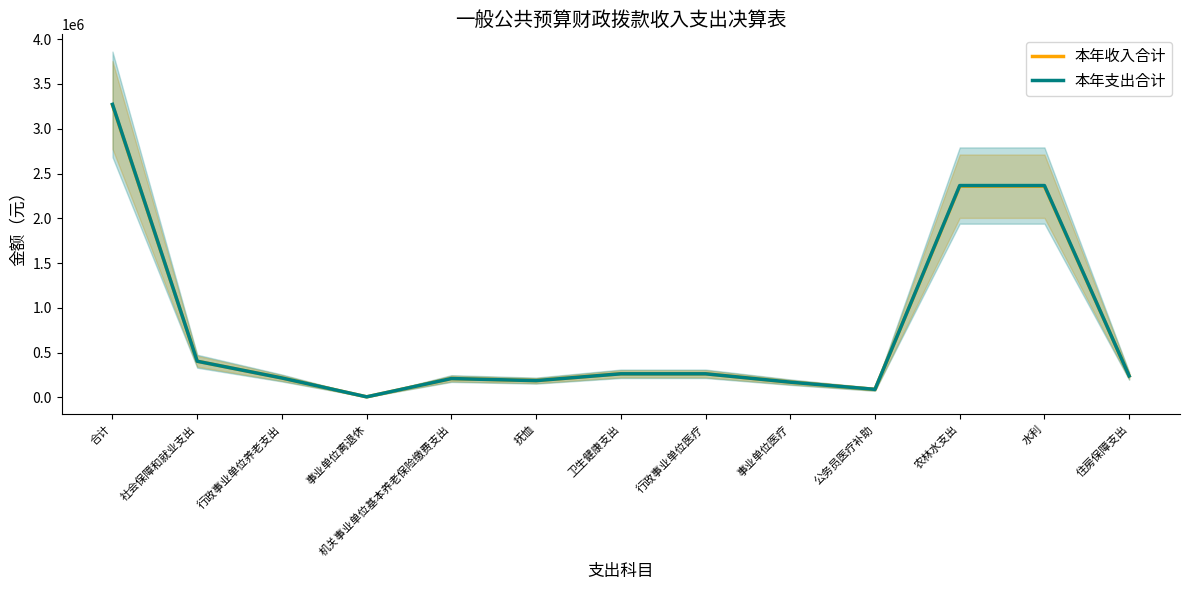

Between 行政事业单位养老支出 and 住房保障支出, which series saw the biggest shift?

本年收入合计